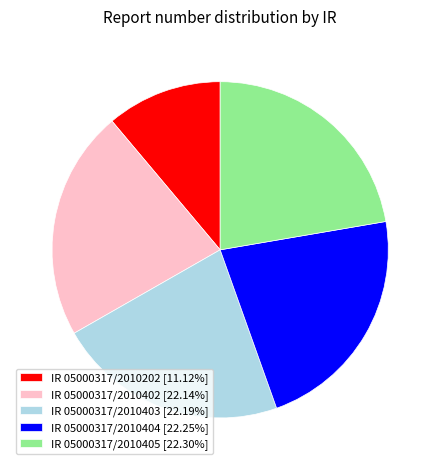

Is the sum of IR 05000317/2010202 [11.12%] and IR 05000317/2010405 [22.30%] greater than half?

No